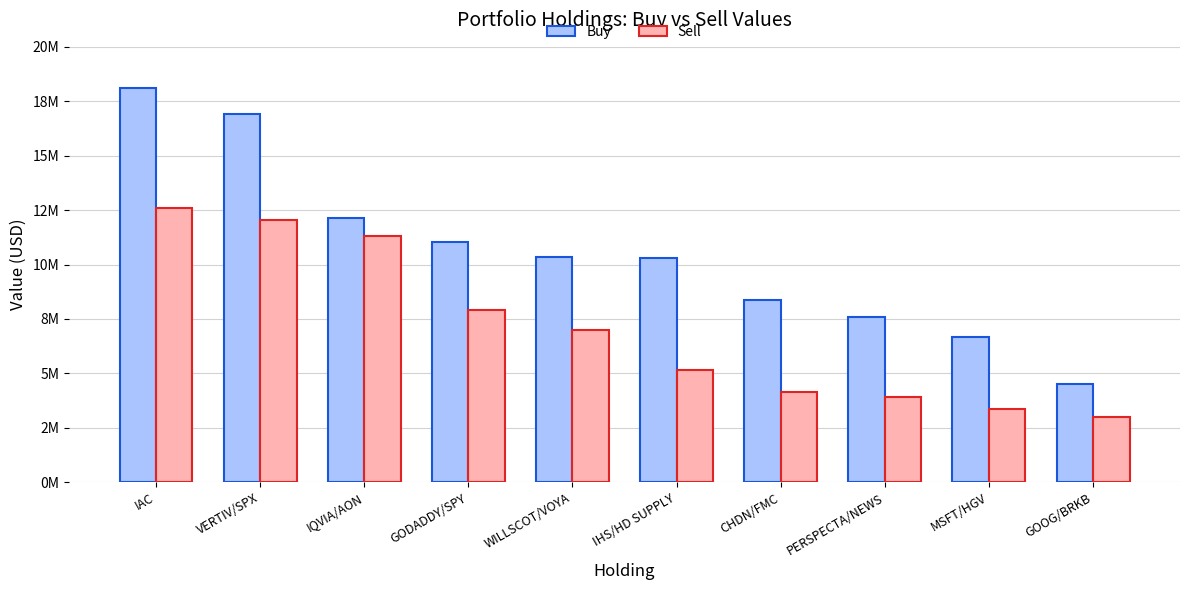

What is the minimum value for Buy?

4516000